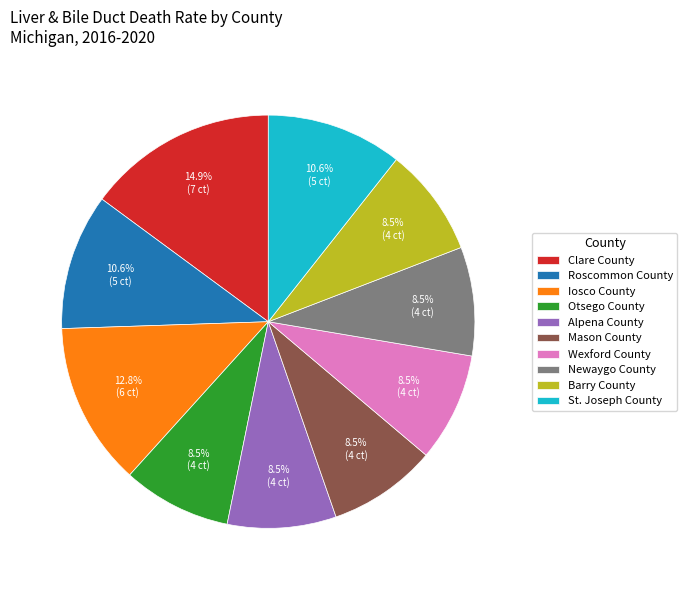

What is the ratio of the value at Wexford County to the value at Mason County?

1.0